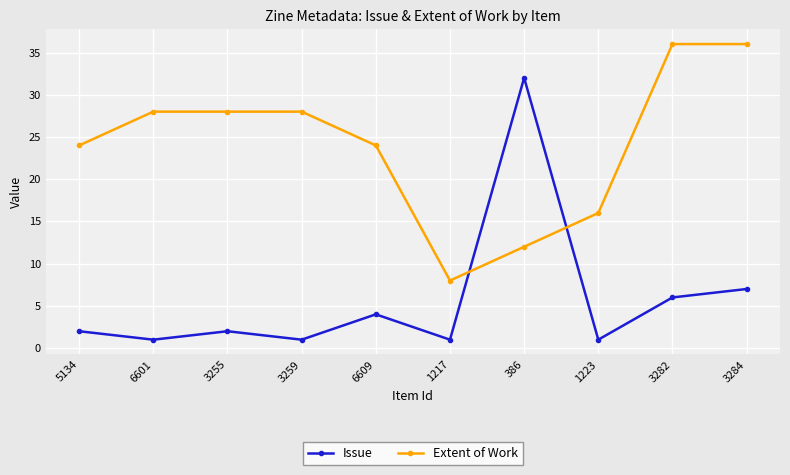

The value of Extent of Work at 1217 is 5. True or false?

False